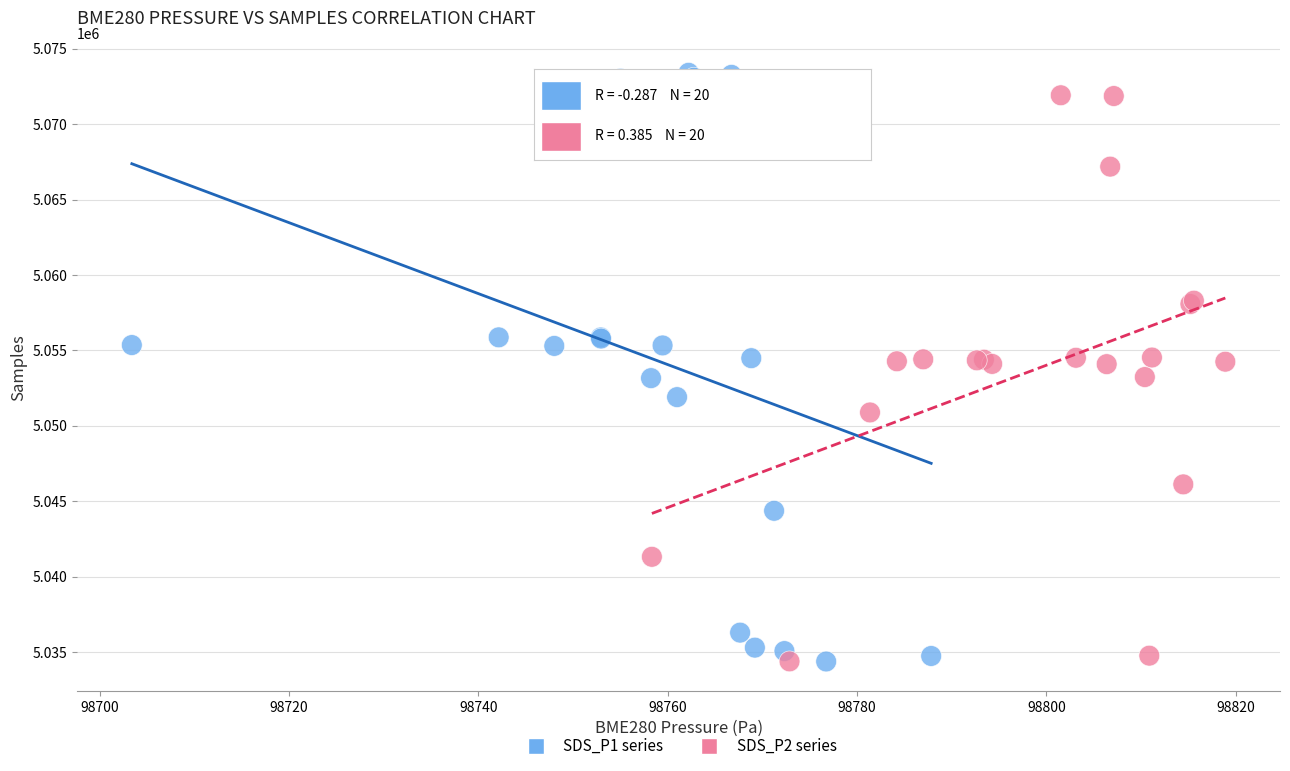

Which series has the largest Y range (max minus min)?

SDS_P1 series